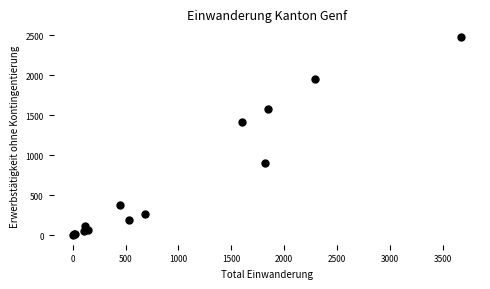

What Y value in the scatter plot is closest to 1240?

1411